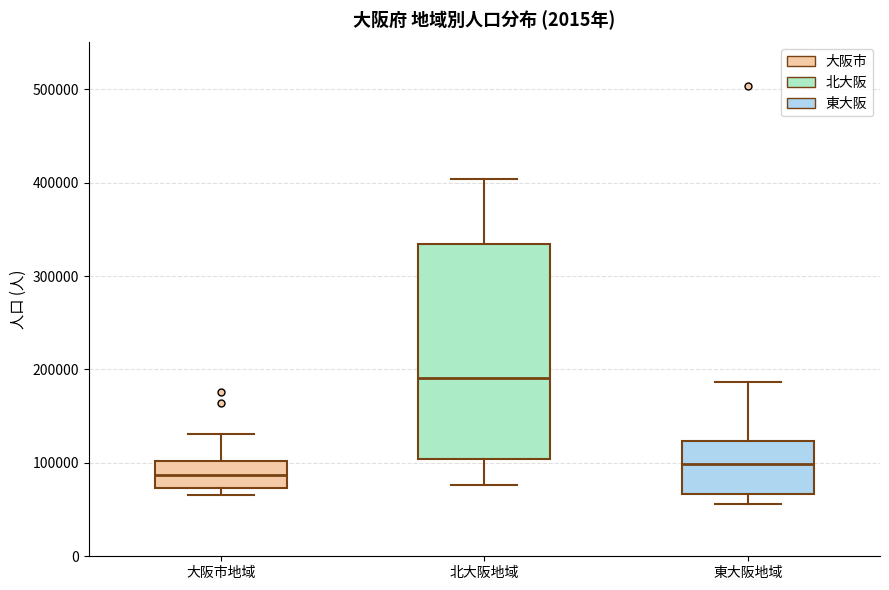

Reading left to right, read every box against the y-axis: the position of its median line, the range the box covers, and the ends of its whiskers. The values are not printed on the chart, so give them approximately, as read against the axis.

大阪市地域: median 90000, box 70000 to 100000, whiskers 70000 (just below the box's lower edge) to 130000
北大阪地域: median 190000, box 100000 to 330000, whiskers 80000 to 400000
東大阪地域: median 100000, box 70000 to 120000, whiskers 60000 to 190000